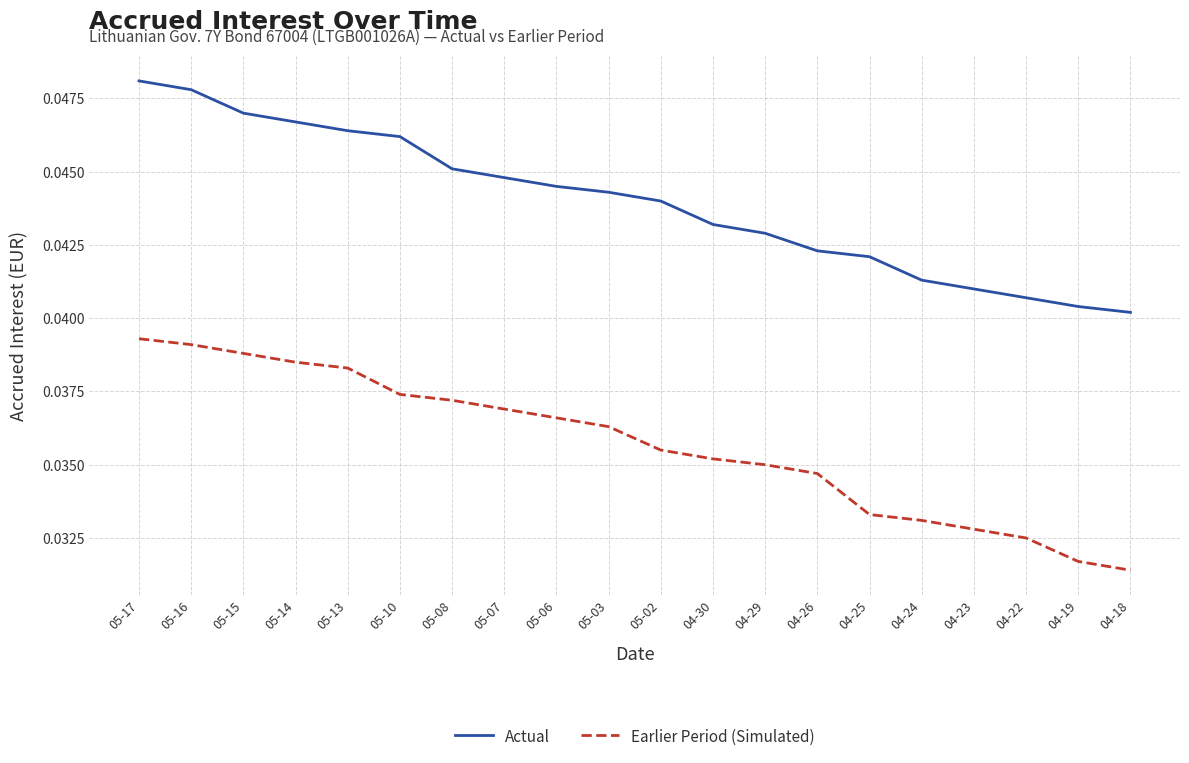

What position from the right is 04-22?

3